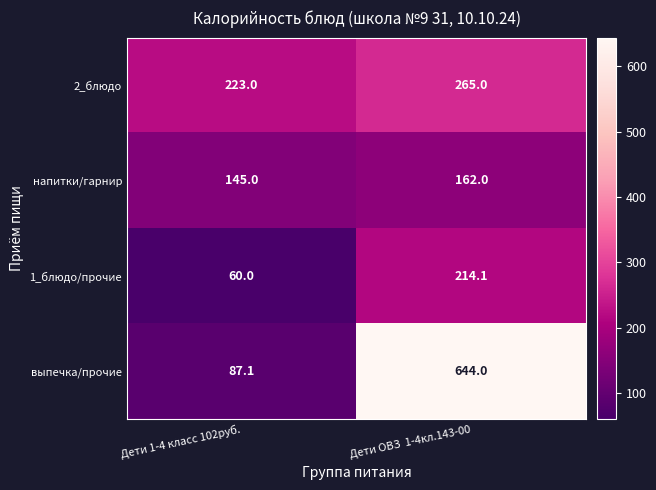

Between Дети 1-4 класс 102руб. and Дети ОВЗ  1-4кл.143-00, which series saw the biggest shift?

выпечка/прочие